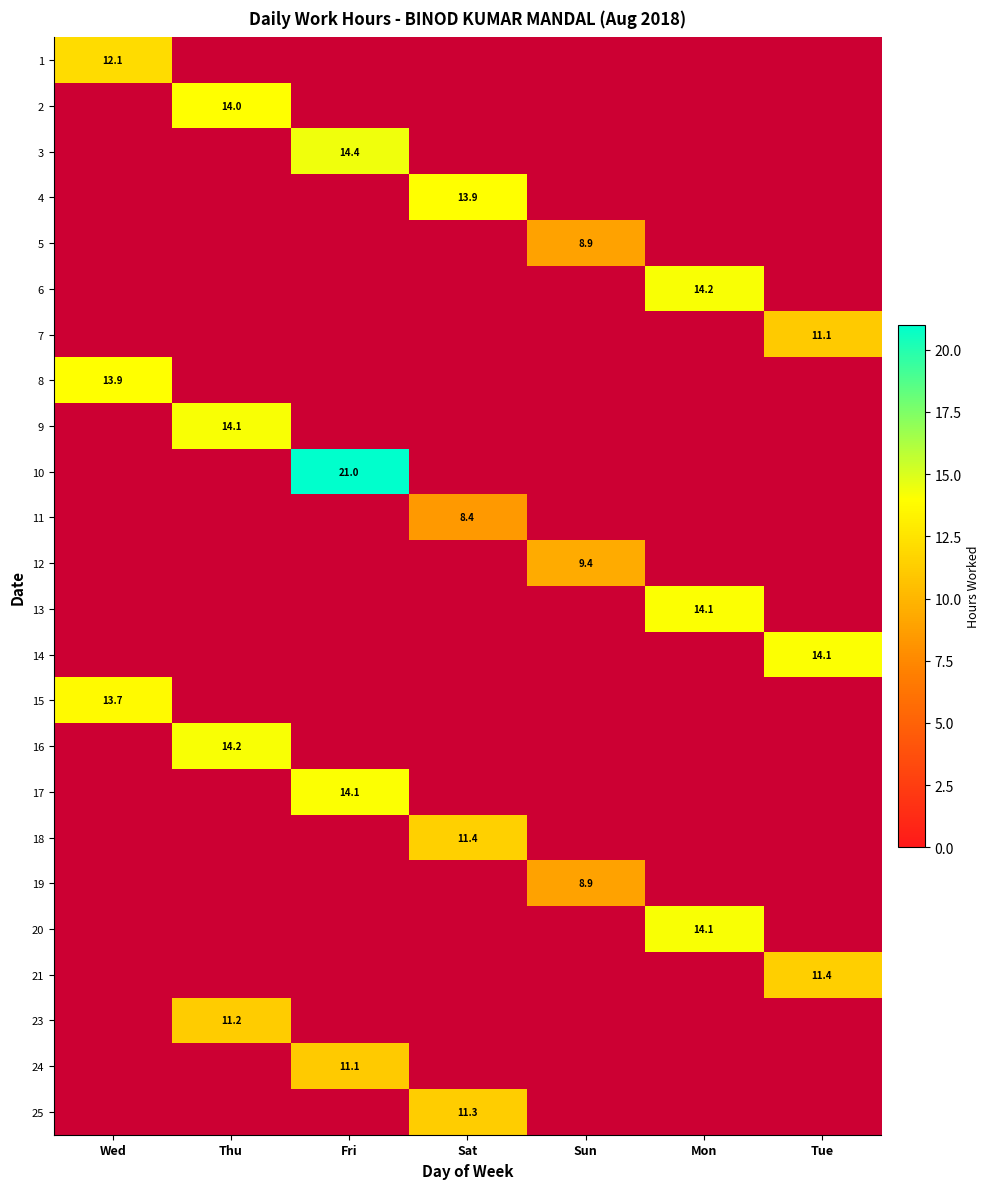

How many data points does each series have?

7